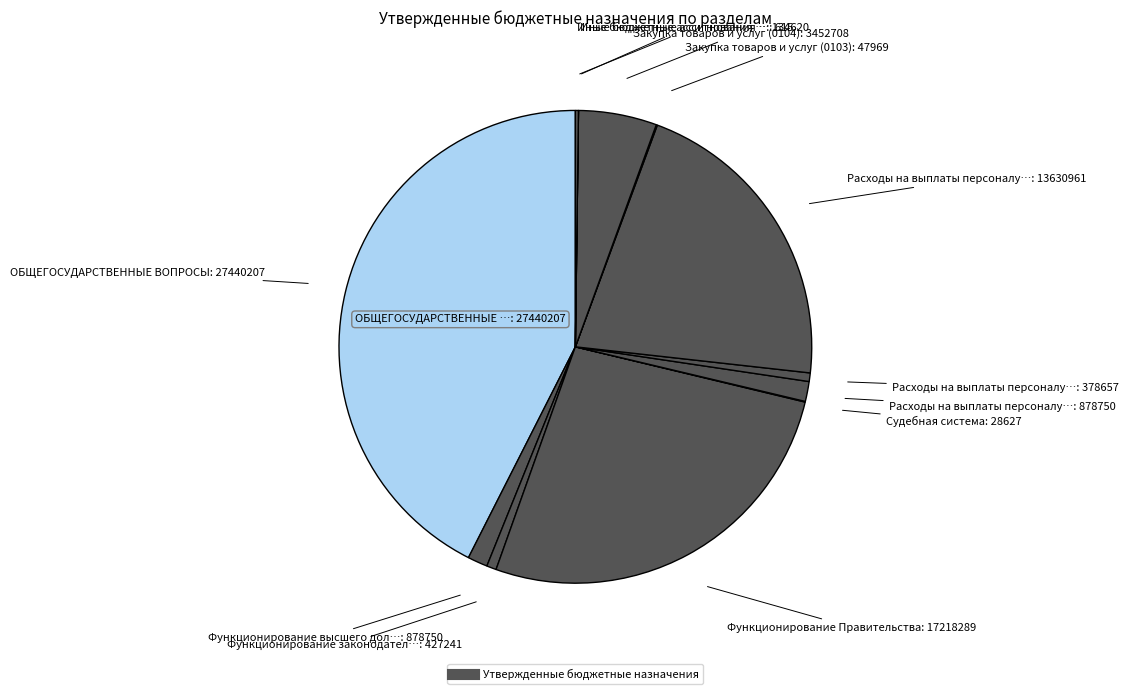

Is there a majority slice in this chart?

No